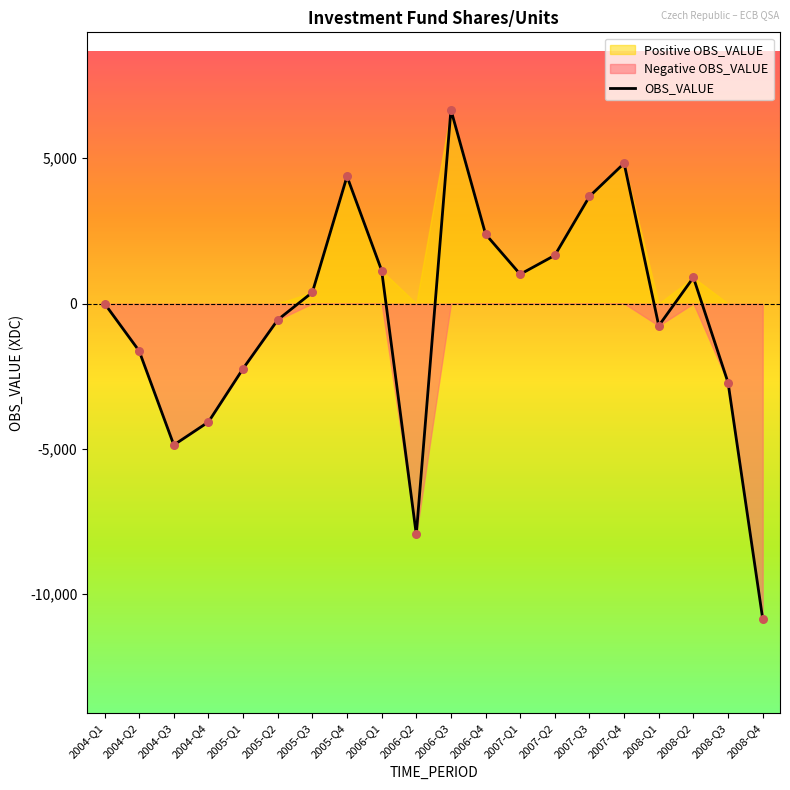

Between 2008-Q4 and 2007-Q1, which is larger?

2007-Q1